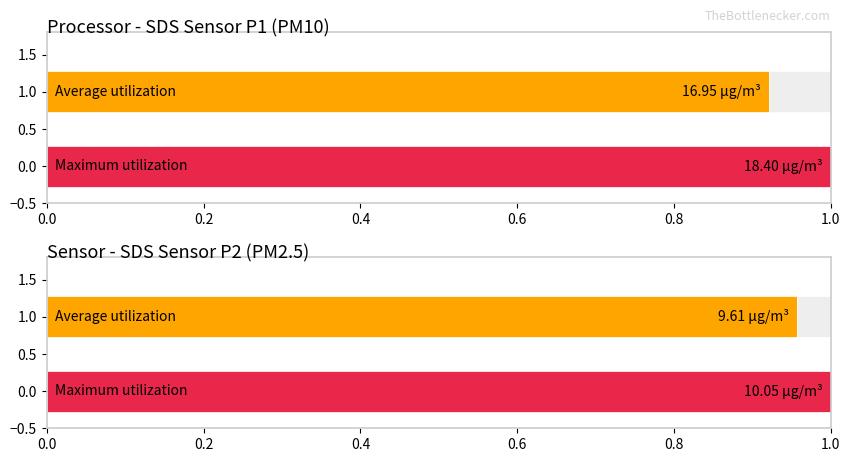

How many bars are there in each group?

2